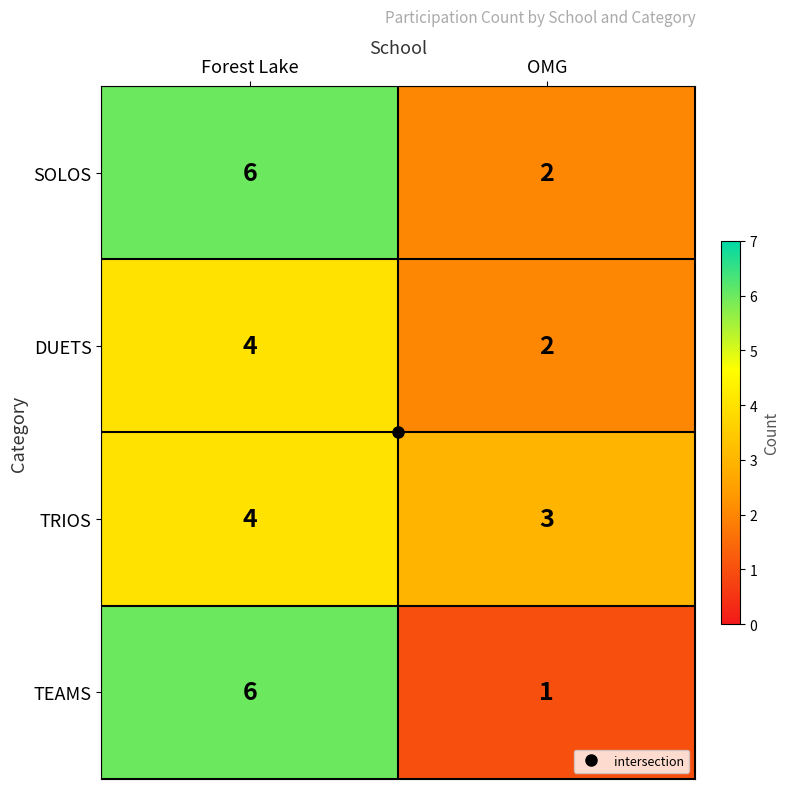

What is the total value across all series at Forest Lake?

20